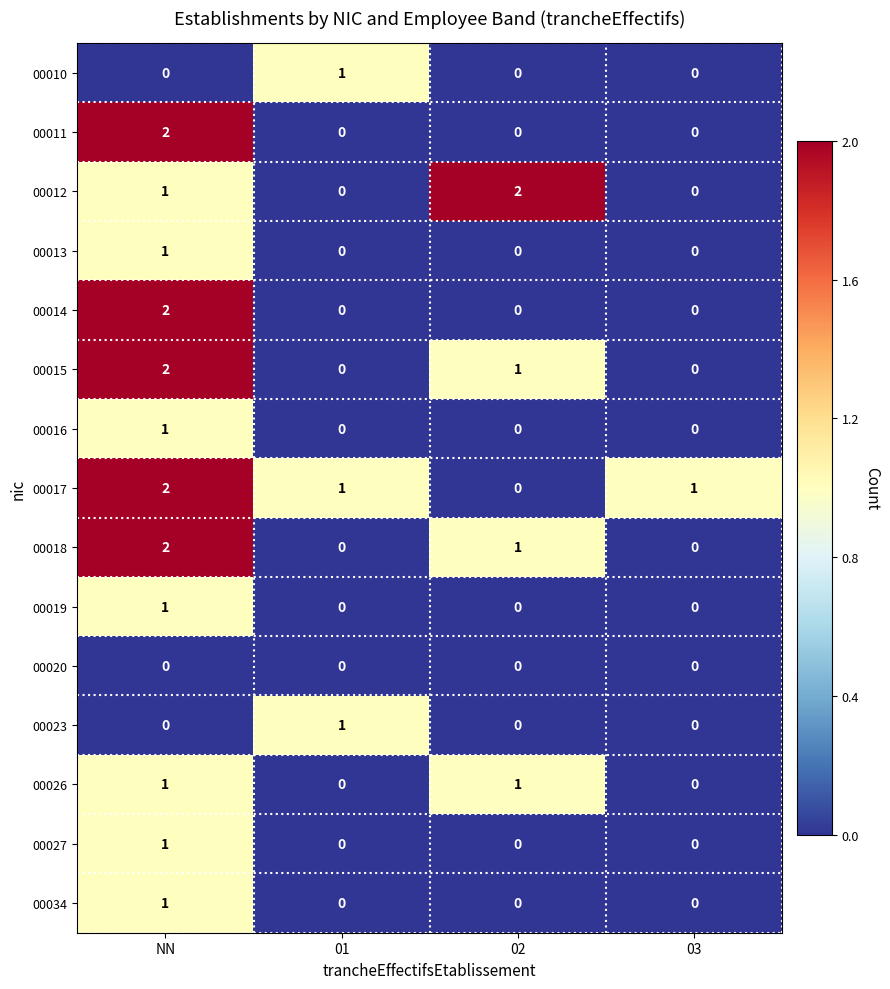

Count the number of categories in the chart.

4